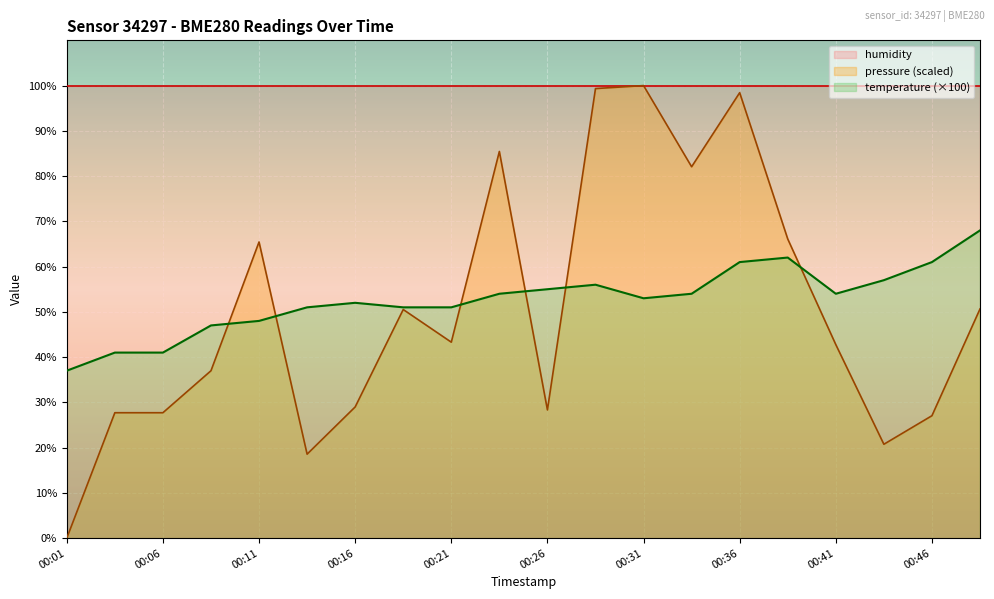

How many values in the temperature series exceed 54?

7